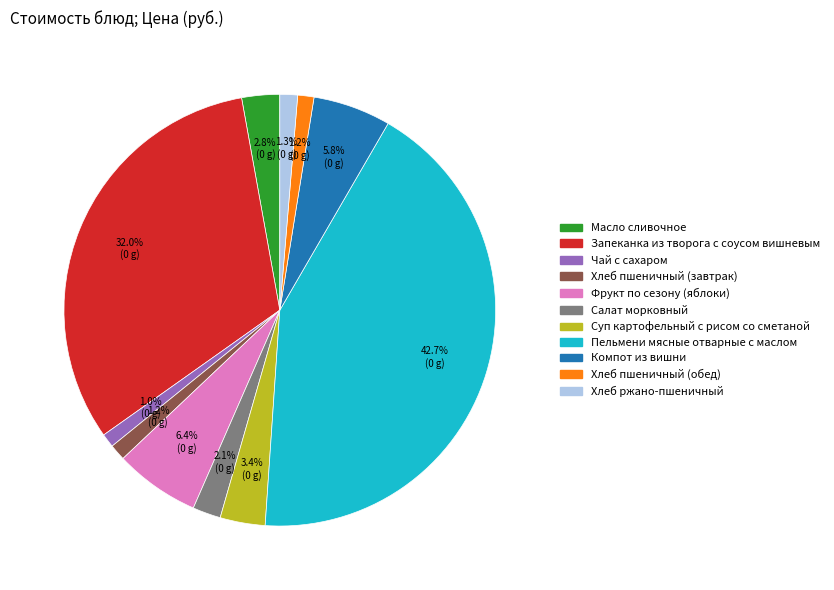

To the nearest percent, what percentage of the pie is Хлеб пшеничный (обед)?

1%